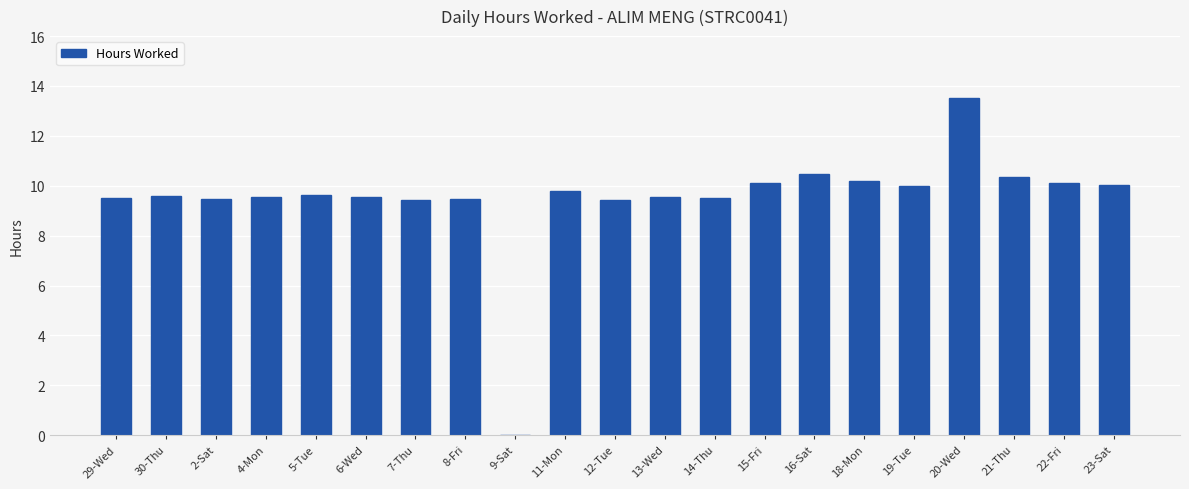

At which label does the data first exceed 9?

29-Wed